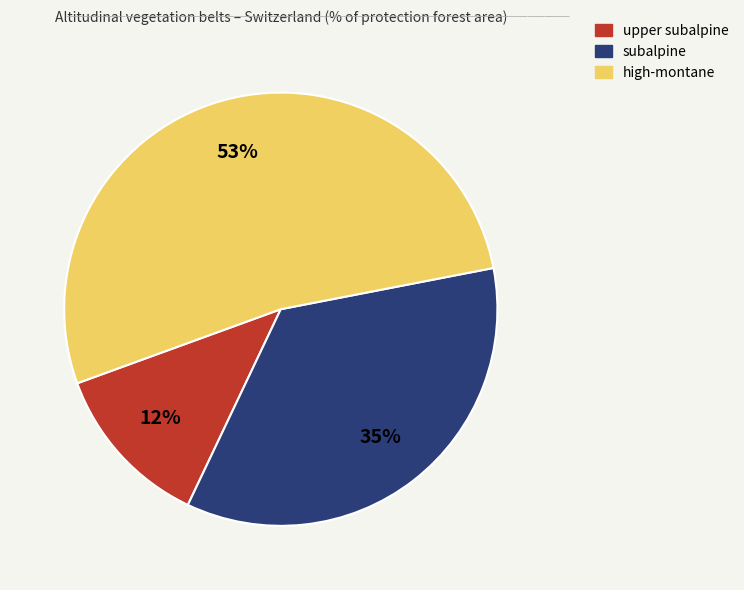

Which has a higher value, upper subalpine or subalpine?

subalpine